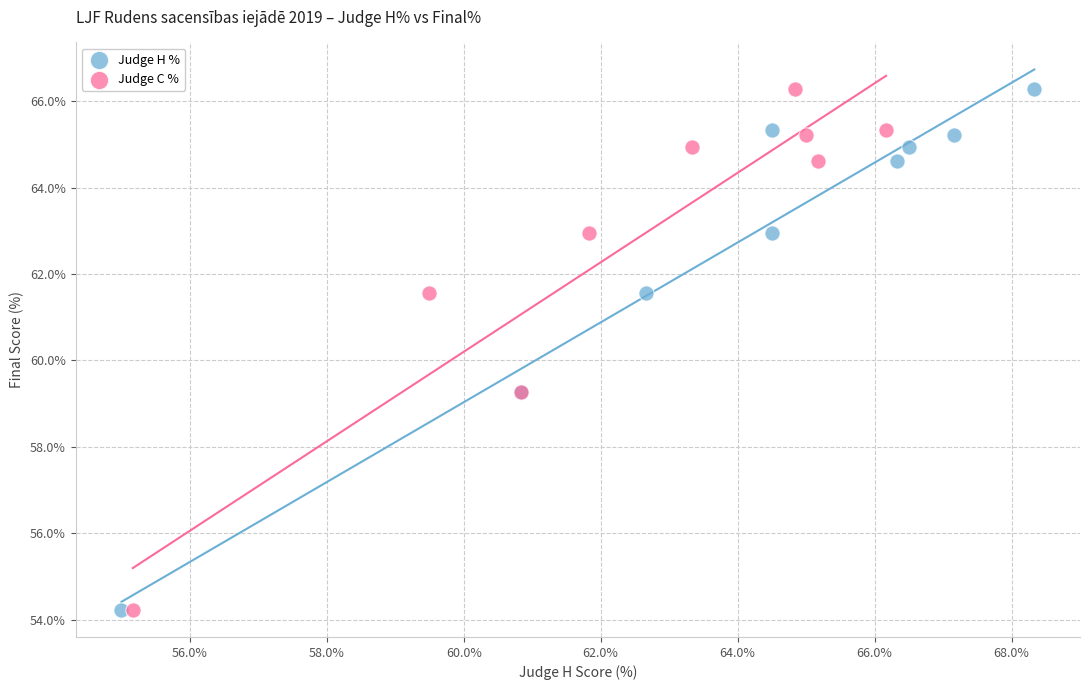

What are all the series names shown in the legend?

Judge H %, Judge C %